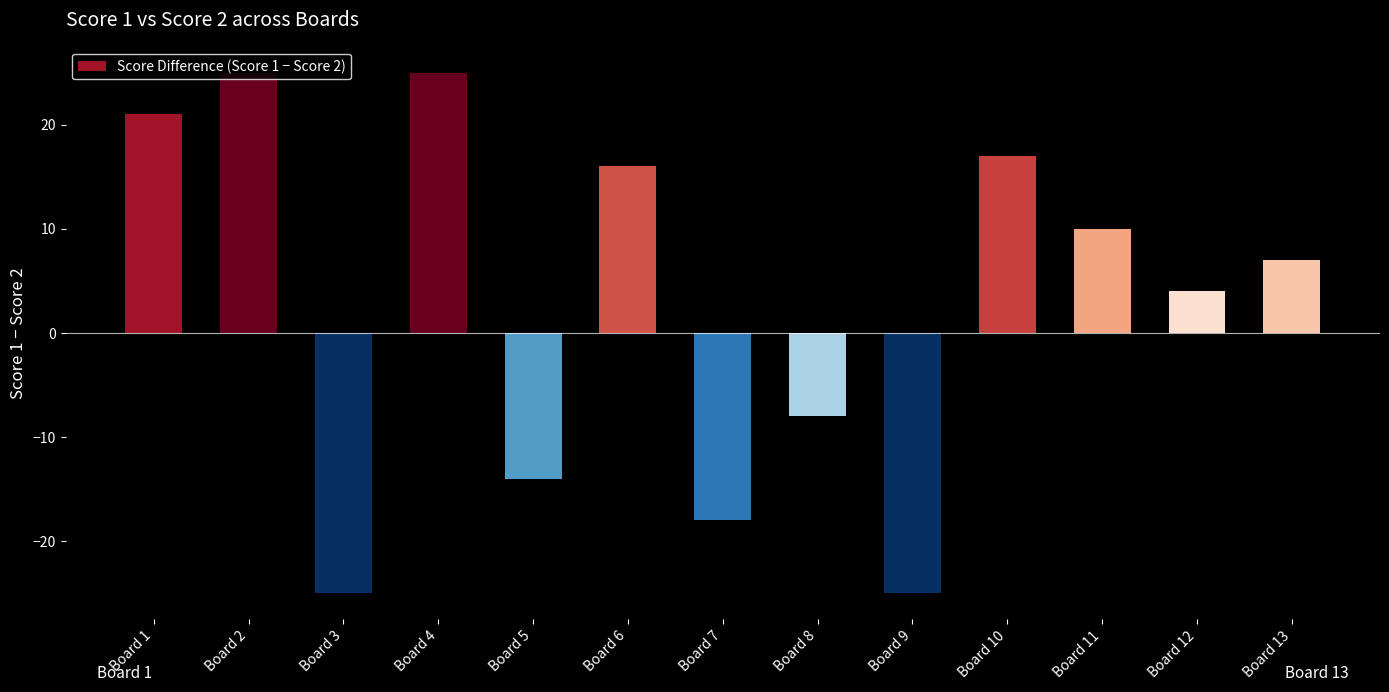

Reading left to right, extract all data points from this chart.

21	25	-25	25	-14	16	-18	-8	-25	17	10	4	7